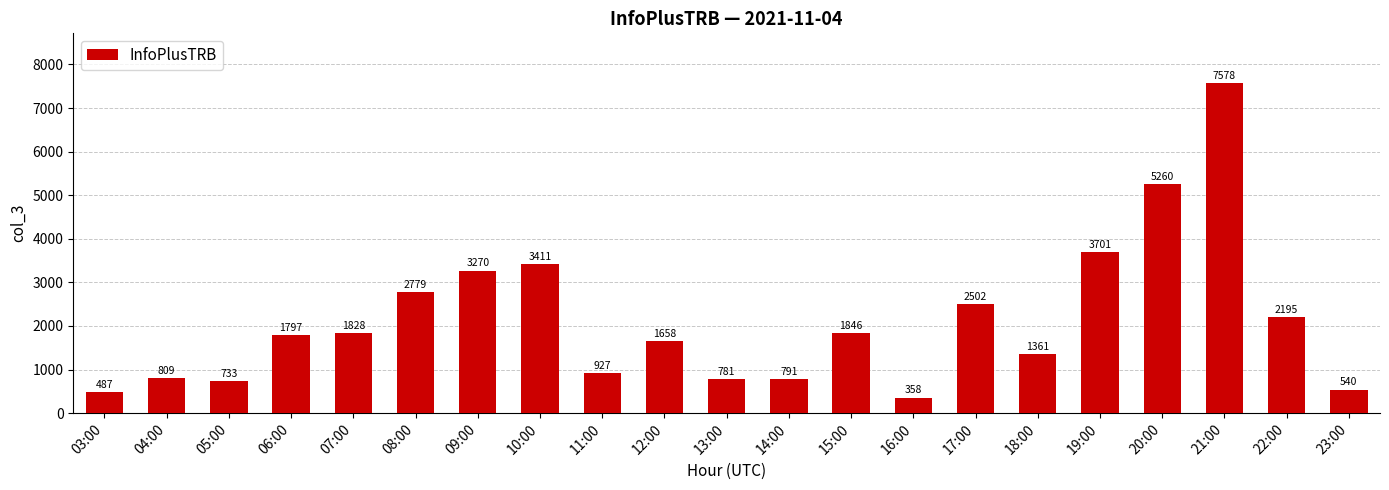

List the labels in order of value, smallest first.

16:00, 03:00, 23:00, 05:00, 13:00, 14:00, 04:00, 11:00, 18:00, 12:00, 06:00, 07:00, 15:00, 22:00, 17:00, 08:00, 09:00, 10:00, 19:00, 20:00, 21:00